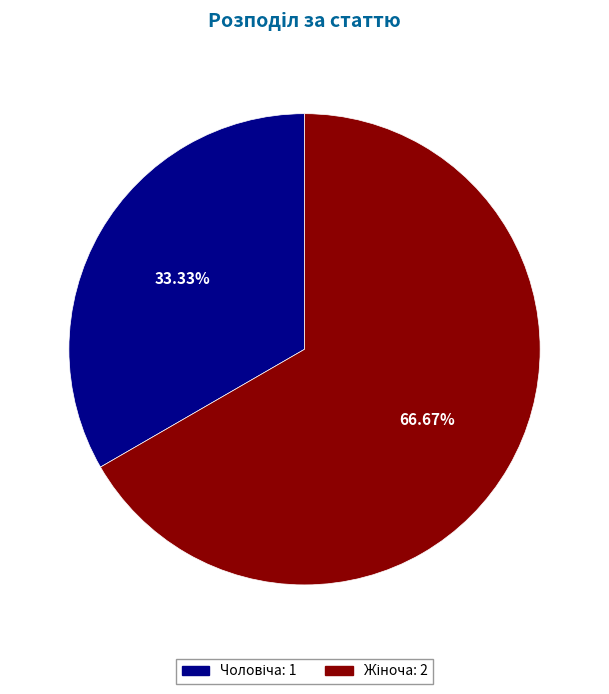

Is there any slice that represents more than half of the pie?

Yes